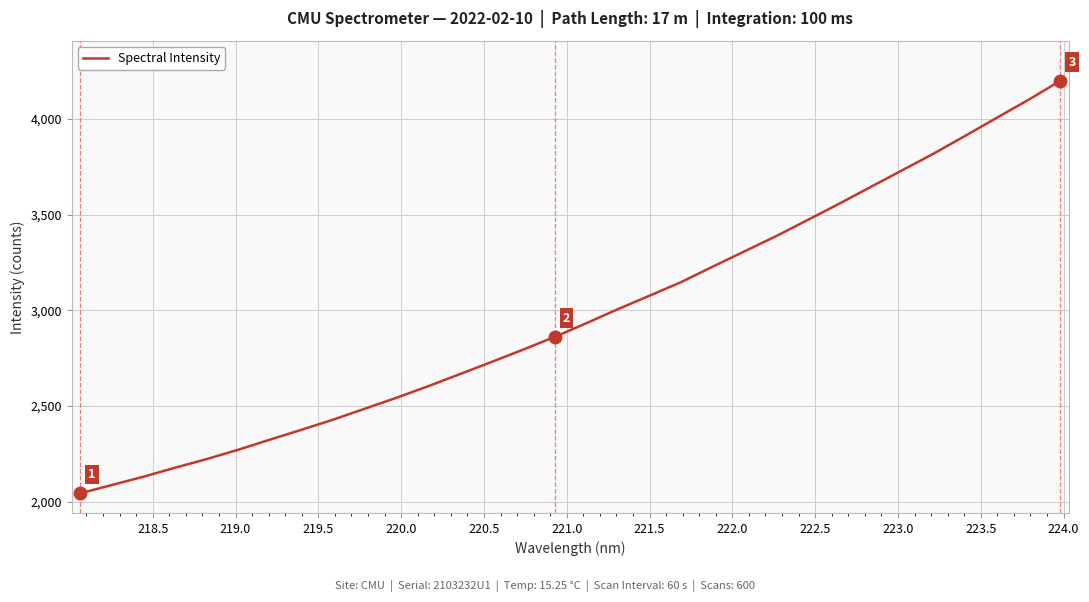

What is the greatest value displayed?

4199.2